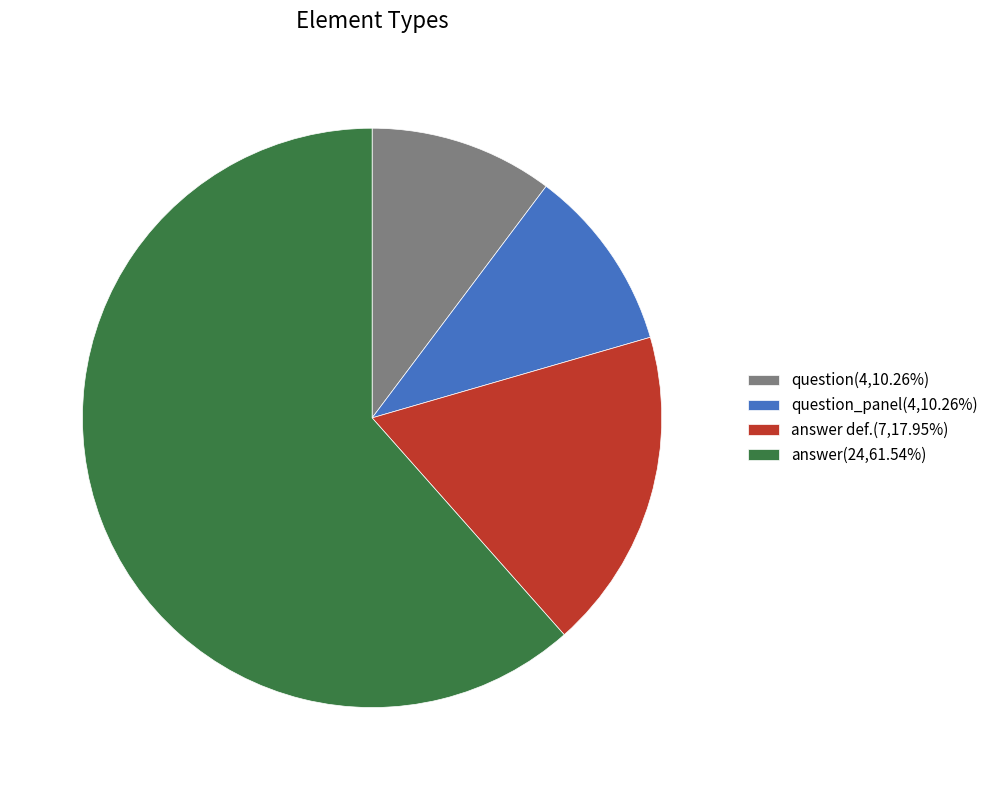

Is the sum of answer def.(7,17.95%) and question(4,10.26%) greater than half?

No